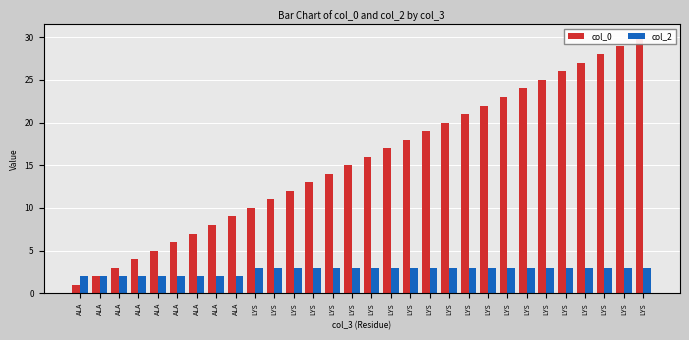

Does the chart contain any negative values?

No